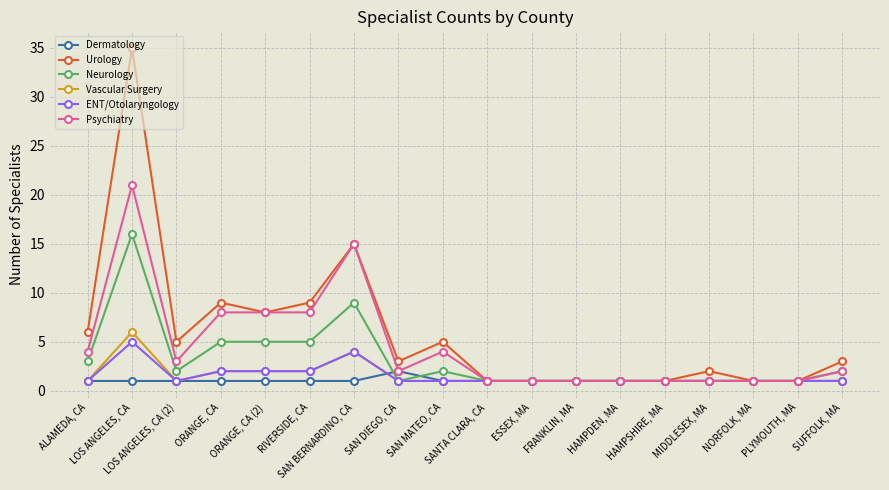

List the series in order of their peak value, lowest first.

Dermatology, ENT/Otolaryngology, Vascular Surgery, Neurology, Psychiatry, Urology